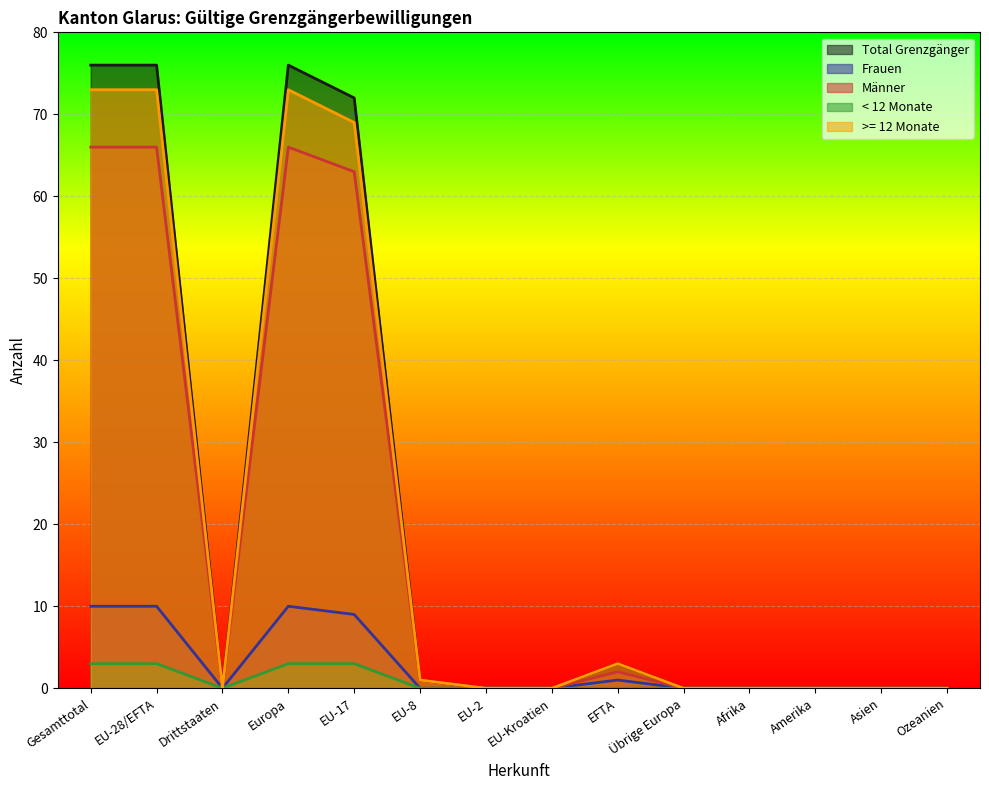

Reading left to right, extract all data points from this chart.

Total Grenzgänger: 76	76	0	76	72	1	0	0	3	0	0	0	0	0
Frauen: 10	10	0	10	9	0	0	0	1	0	0	0	0	0
Männer: 66	66	0	66	63	1	0	0	2	0	0	0	0	0
< 12 Monate: 3	3	0	3	3	0	0	0	0	0	0	0	0	0
>= 12 Monate: 73	73	0	73	69	1	0	0	3	0	0	0	0	0